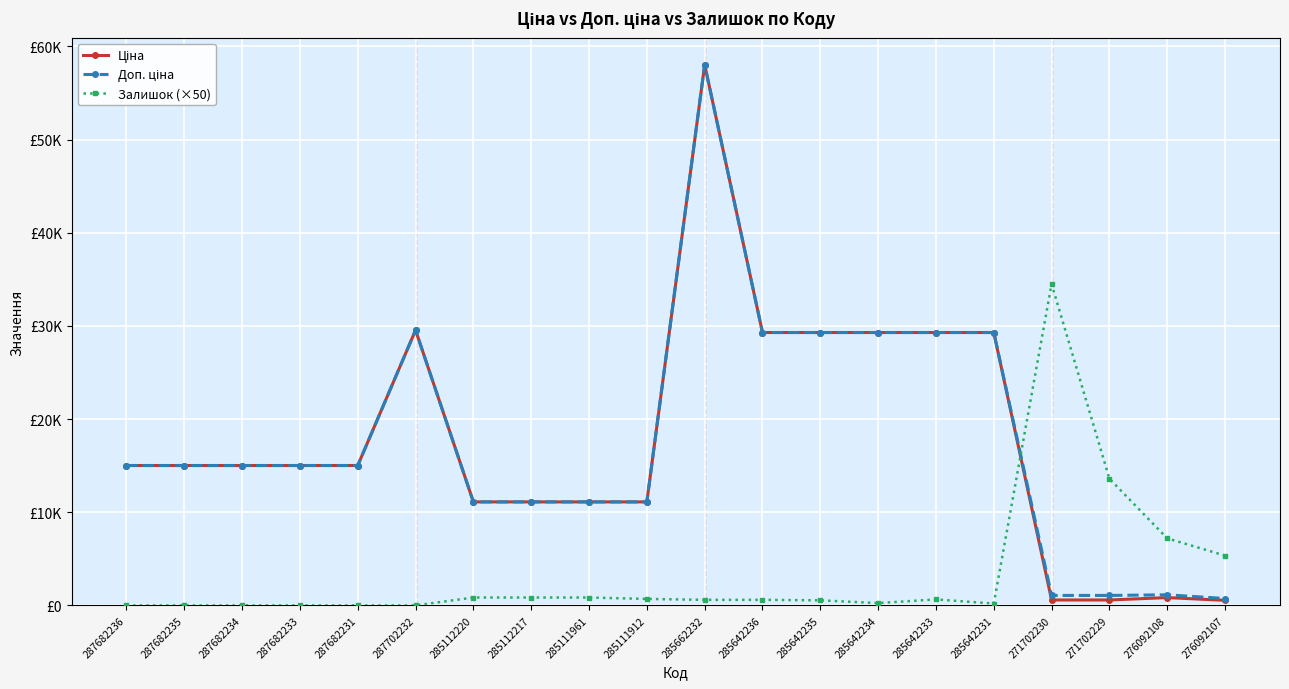

Read the Доп. ціна value at 276092108.

1142.1